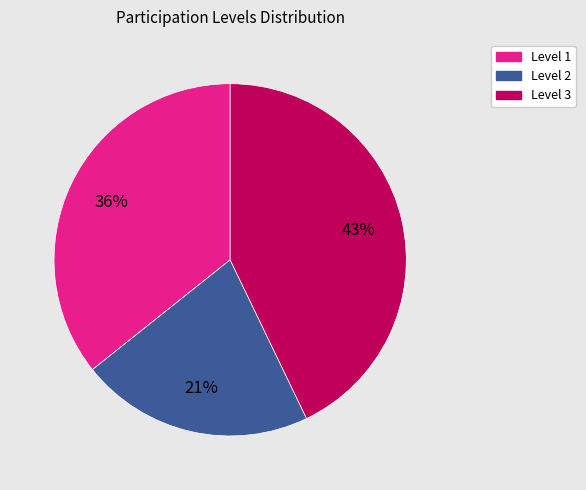

Is there a majority slice in this chart?

No